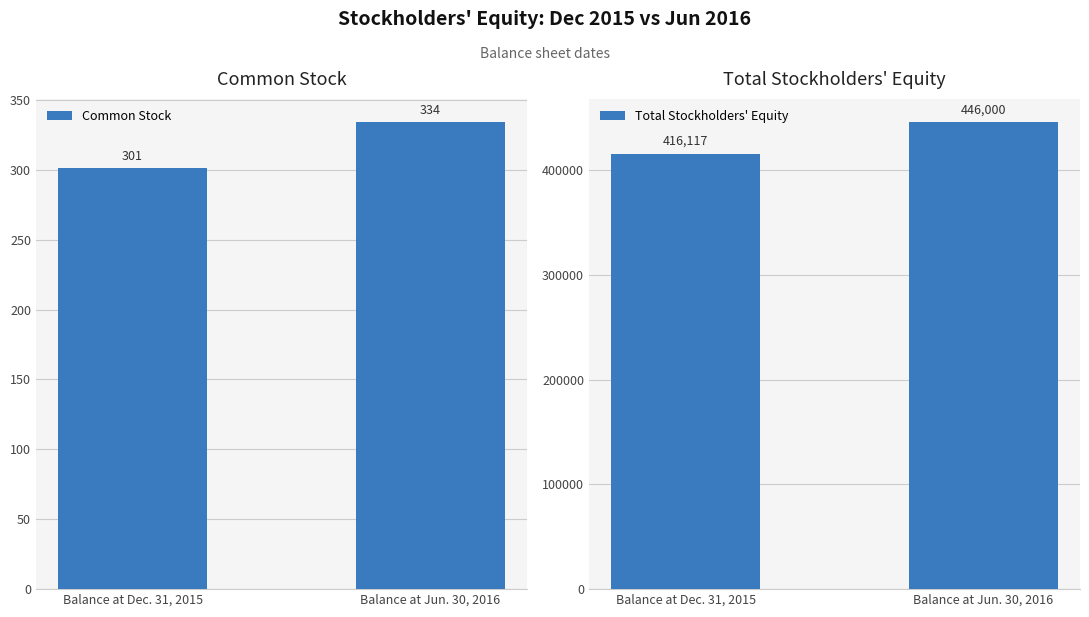

What is the difference between the highest and lowest values at Balance at Dec. 31, 2015?

415816